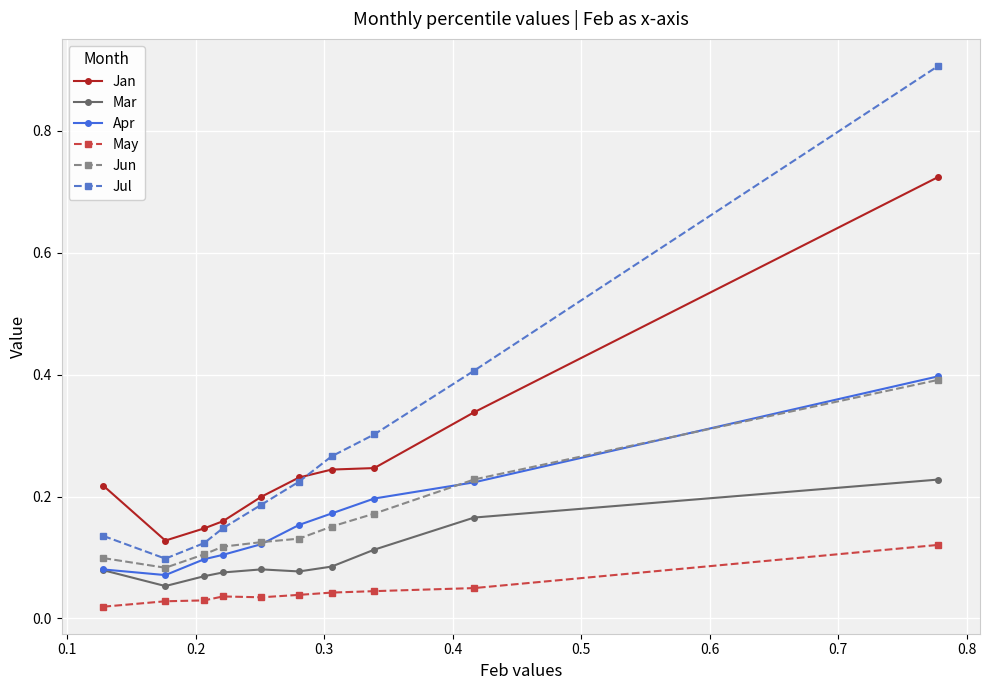

How many categories are shown in the chart?

10